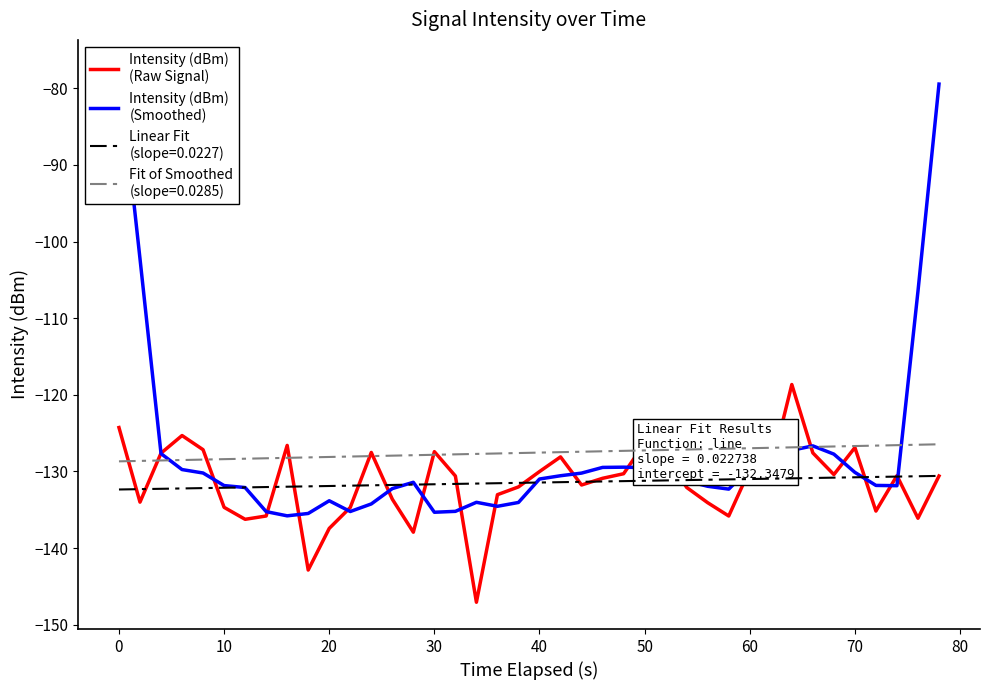

Rank the series by their maximum value, from highest to lowest.

Intensity (dBm)
(Smoothed), Intensity (dBm)
(Raw Signal)